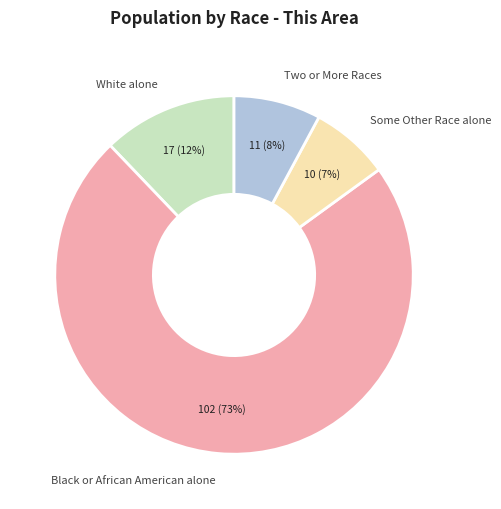

How many slices are in this pie chart?

4